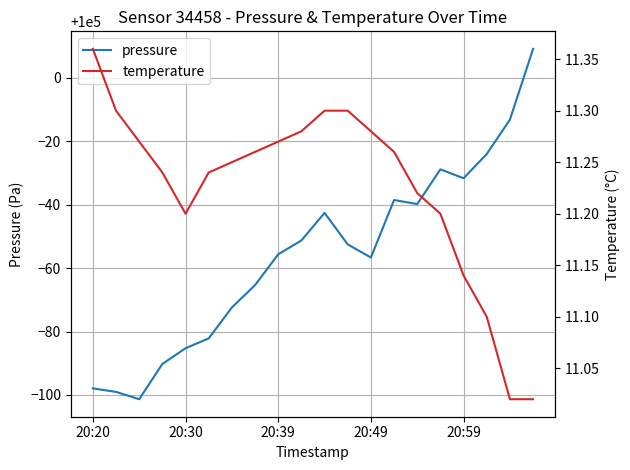

Reading left to right, what are all the values shown in this chart?

pressure: 99902.1	99901.0	99898.7	99909.8	99914.7	99917.8	99927.6	99934.6	99944.3	99948.7	99957.4	99947.5	99943.3	99961.5	99960.2	99971.1	99968.3	99976.0	99986.8	100009.1
temperature: 11.4	11.3	11.3	11.2	11.2	11.2	11.2	11.3	11.3	11.3	11.3	11.3	11.3	11.3	11.2	11.2	11.1	11.1	11.0	11.0